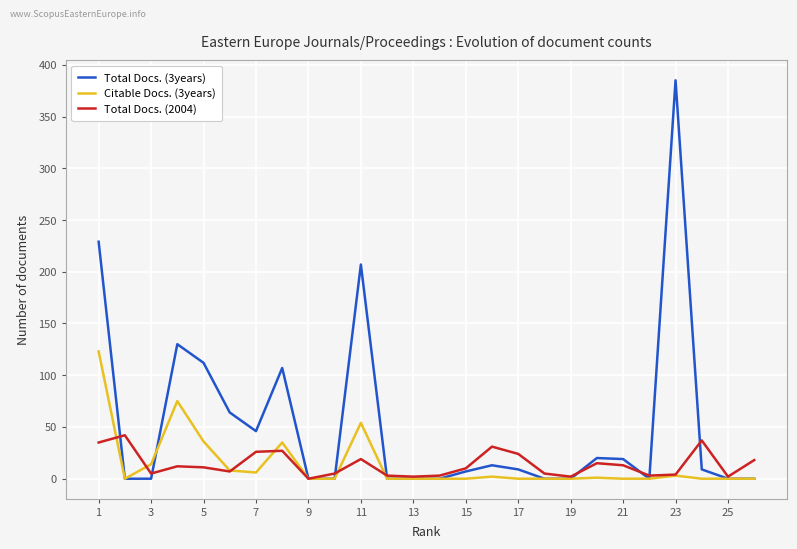

Rank the series by their maximum value, from lowest to highest.

Total Docs. (2004), Citable Docs. (3years), Total Docs. (3years)